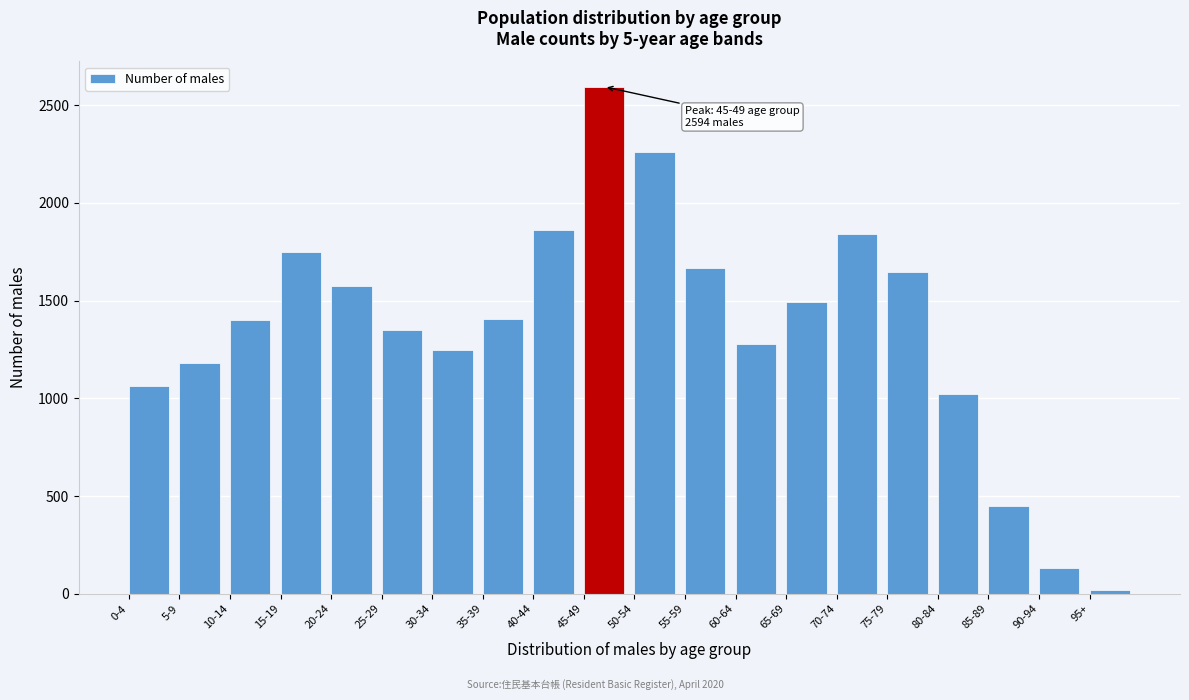

Which category has the highest value across all series?

45-49